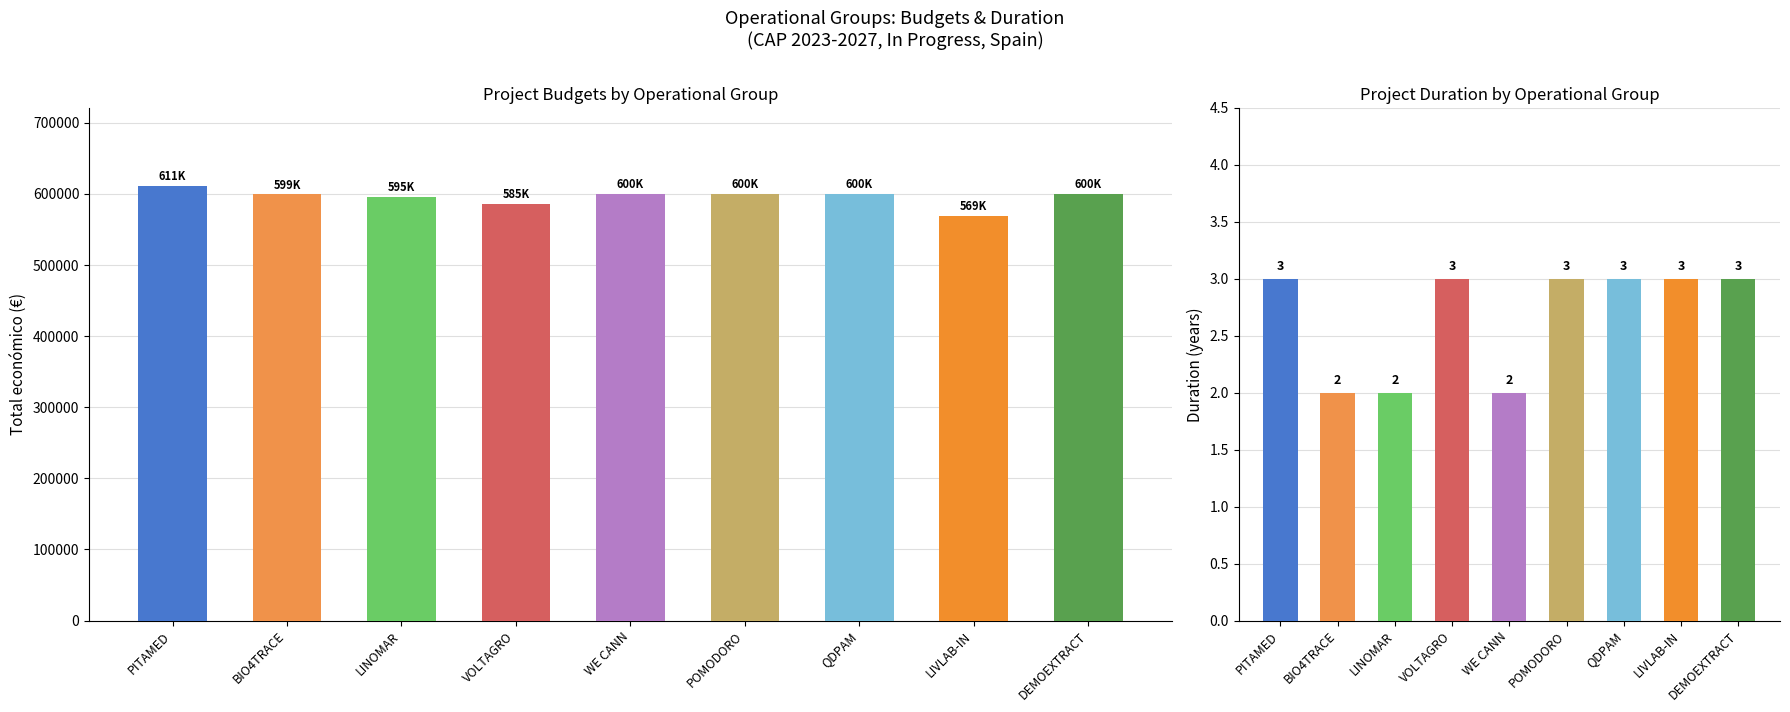

Is it true that the value at PITAMED is 166900?

False